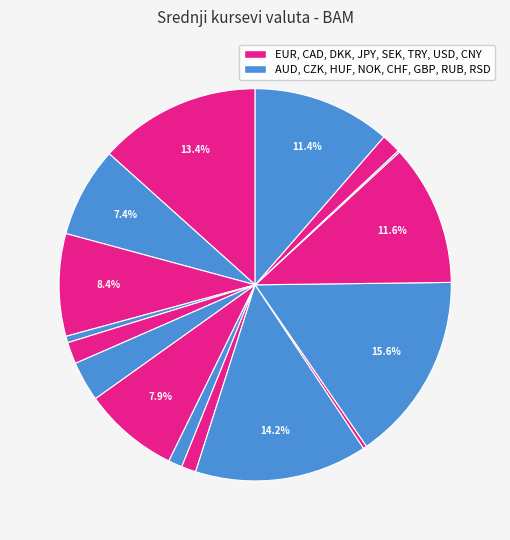

Rank the categories by value from lowest to highest.

RUB, TRY, CZK, NOK, SEK, CNY, DKK, HUF, AUD, JPY, CAD, RSD, USD, EUR, CHF, GBP